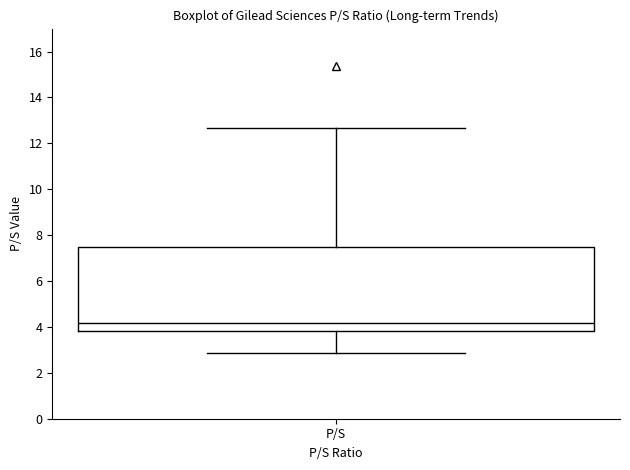

Read this box plot against the y-axis: the position of the median line, the range covered by the box, and the ends of both whiskers. The values are not printed on the chart, so give them approximately, as read against the axis.

median 4.2, box 3.8 to 7.4, whiskers 2.8 to 12.6